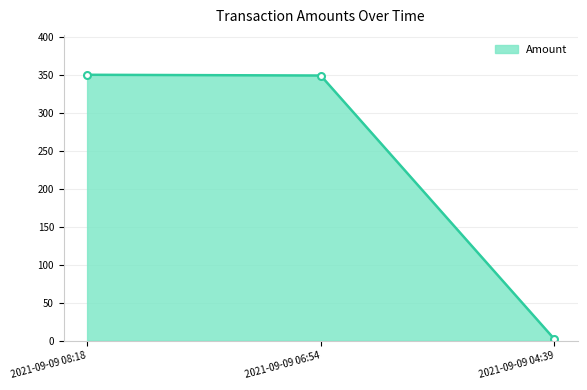

Which category has the lowest value across all series?

2021-09-09 04:39